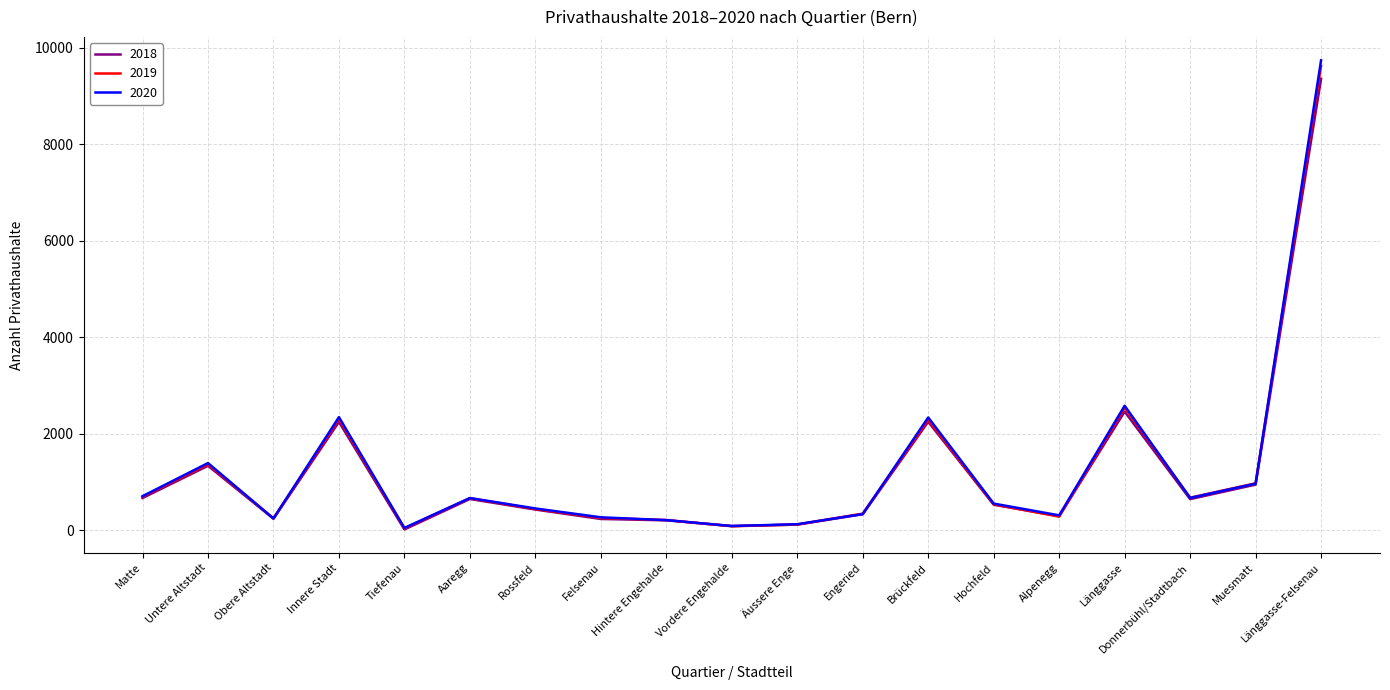

What is the smallest value displayed?

18